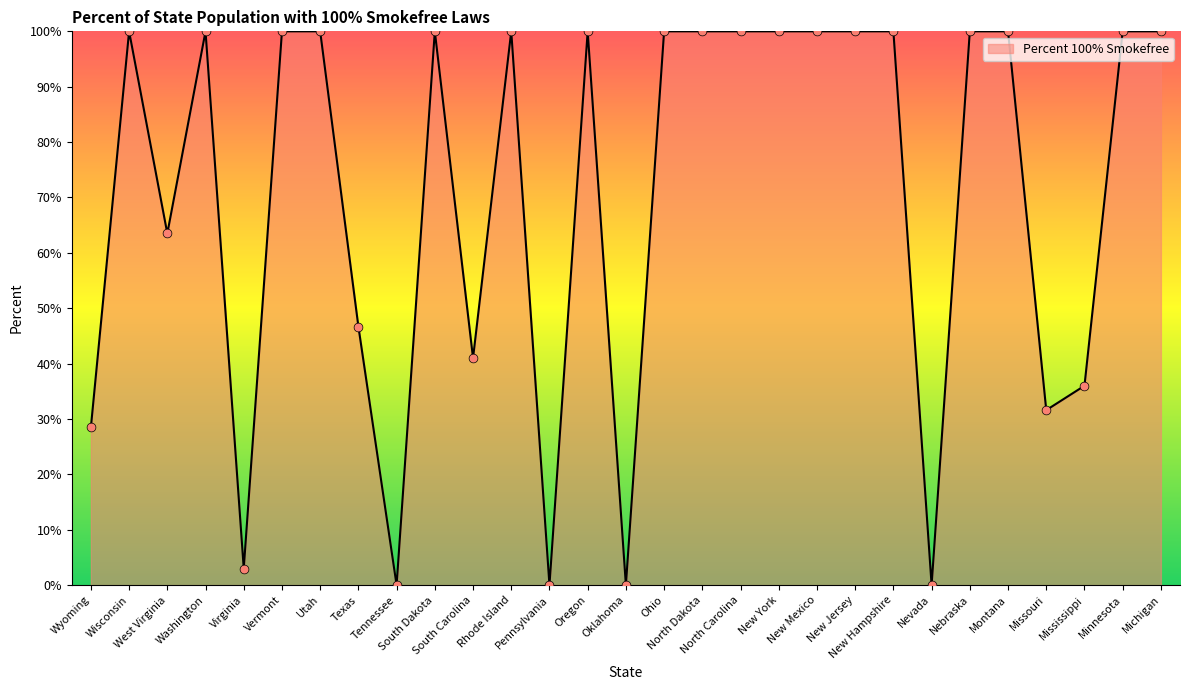

What is the change in value from Oklahoma to New Jersey?

+100.0